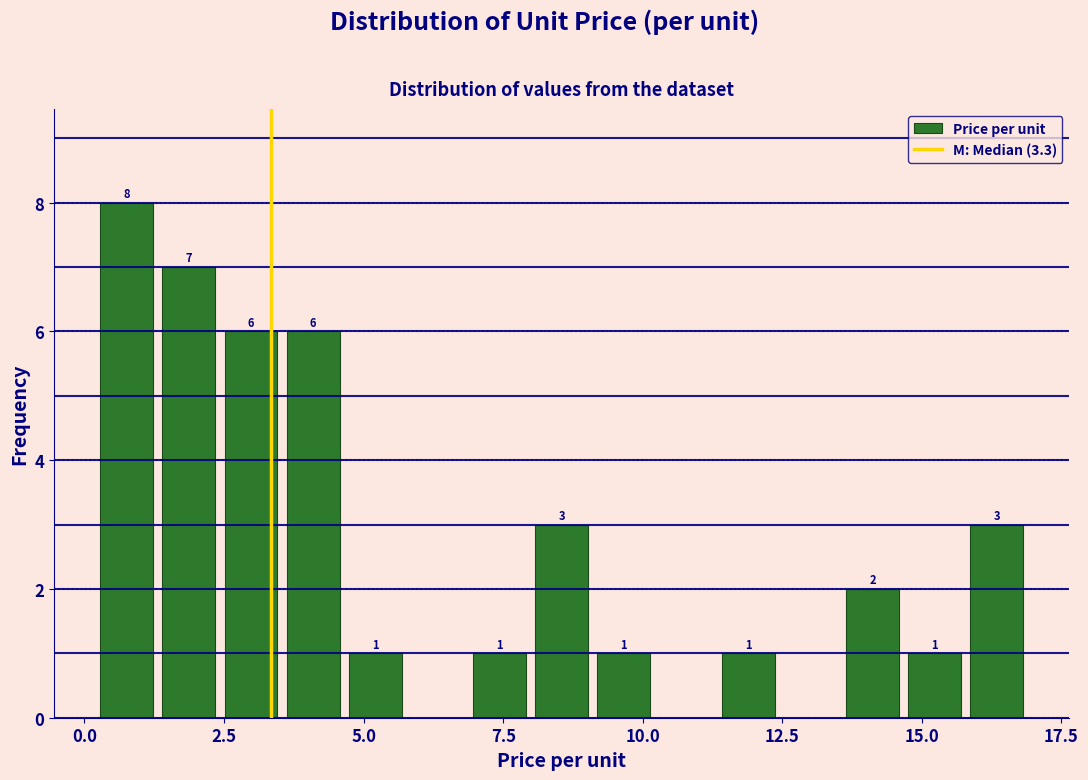

Read against the x-axis, roughly where is the centre of the tallest bar?

1.0